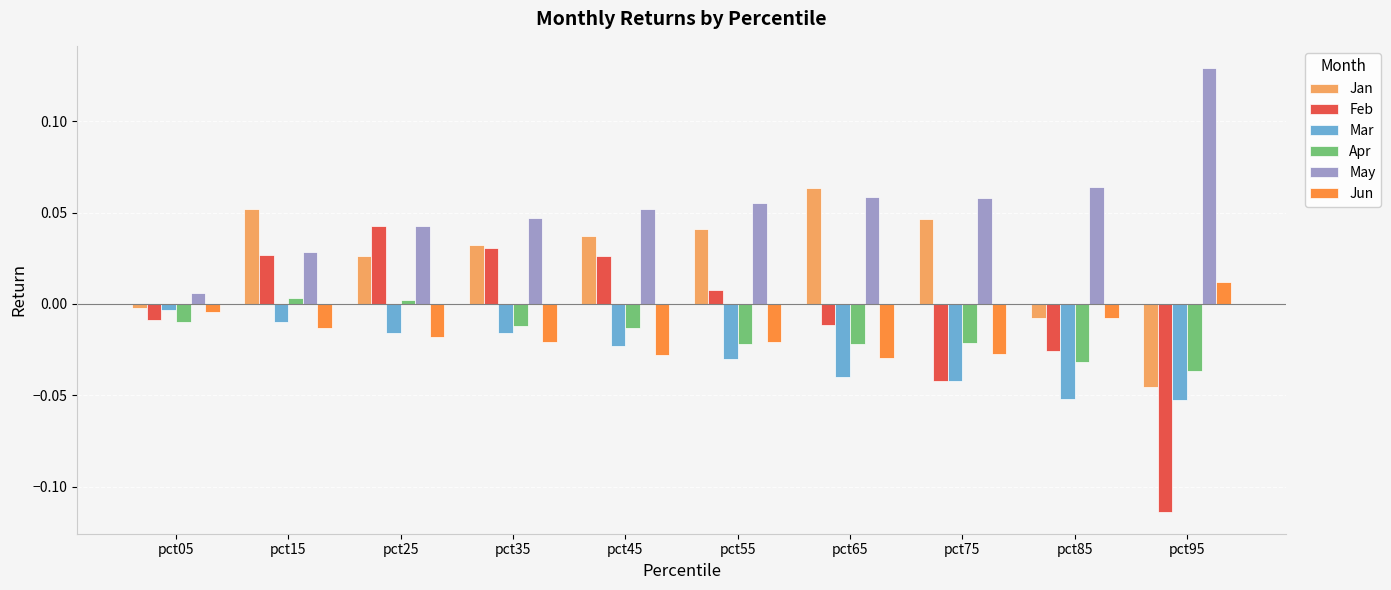

Are the bars horizontal?

No